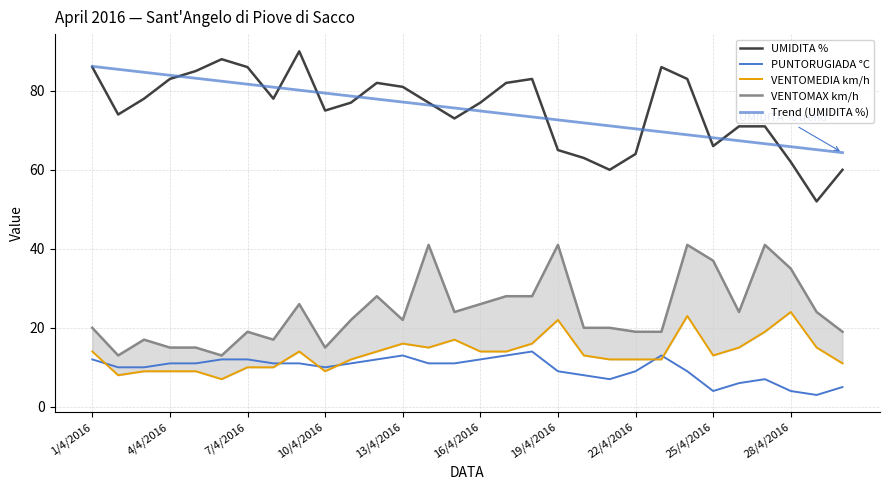

The value of Trend (UMIDITA %) at 13 is 106.8. True or false?

False